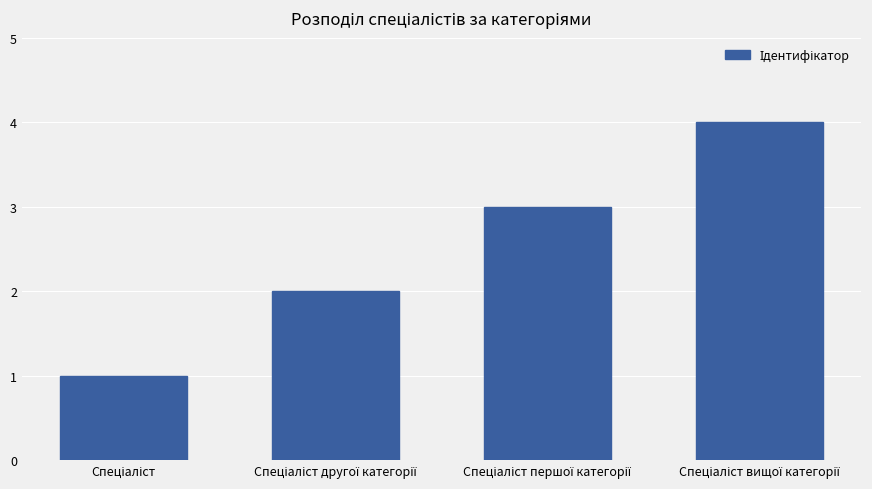

What is the difference between the maximum and minimum values?

3